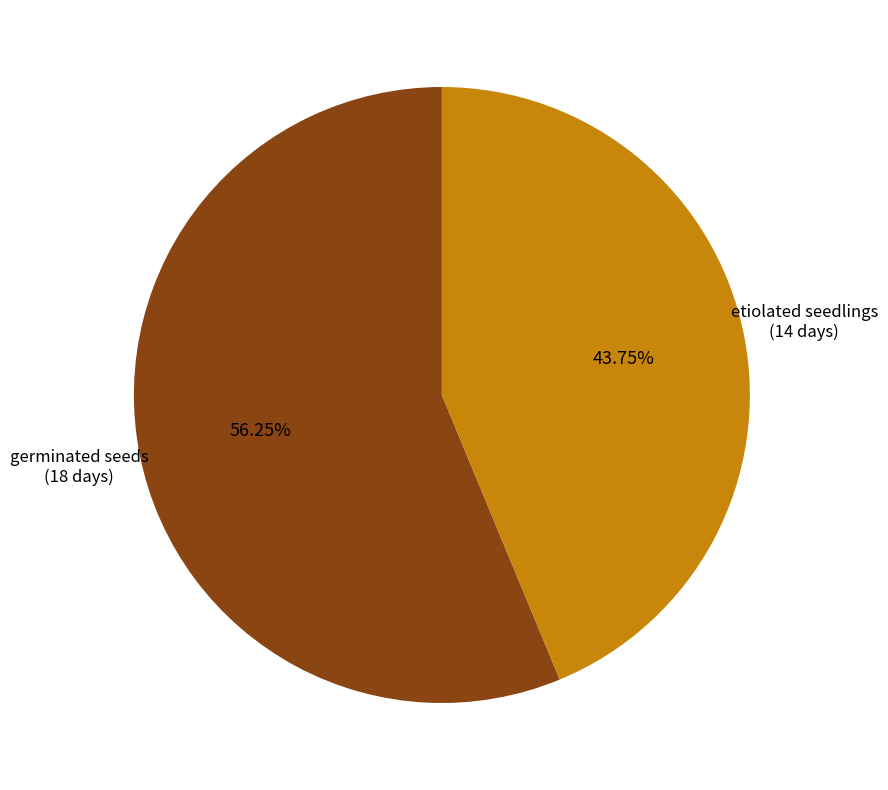

Does any single category account for the majority?

Yes